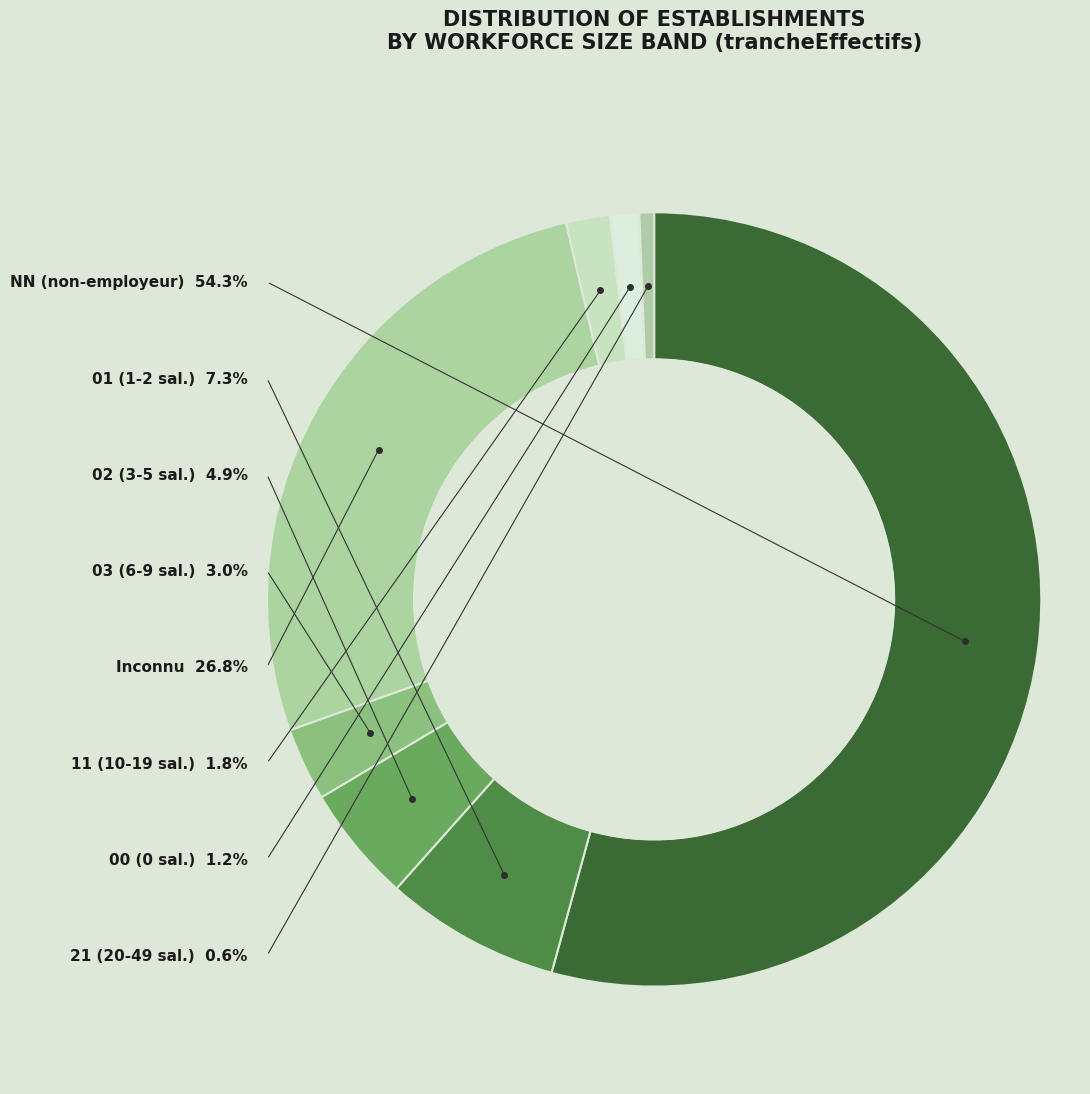

Approximately how many times larger is the value at  compared to 11?

14.7